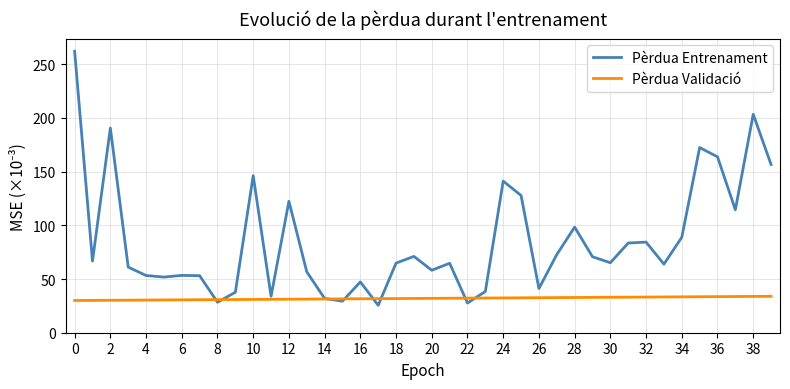

Rank the series by their maximum value, from highest to lowest.

Pèrdua Entrenament, Pèrdua Validació